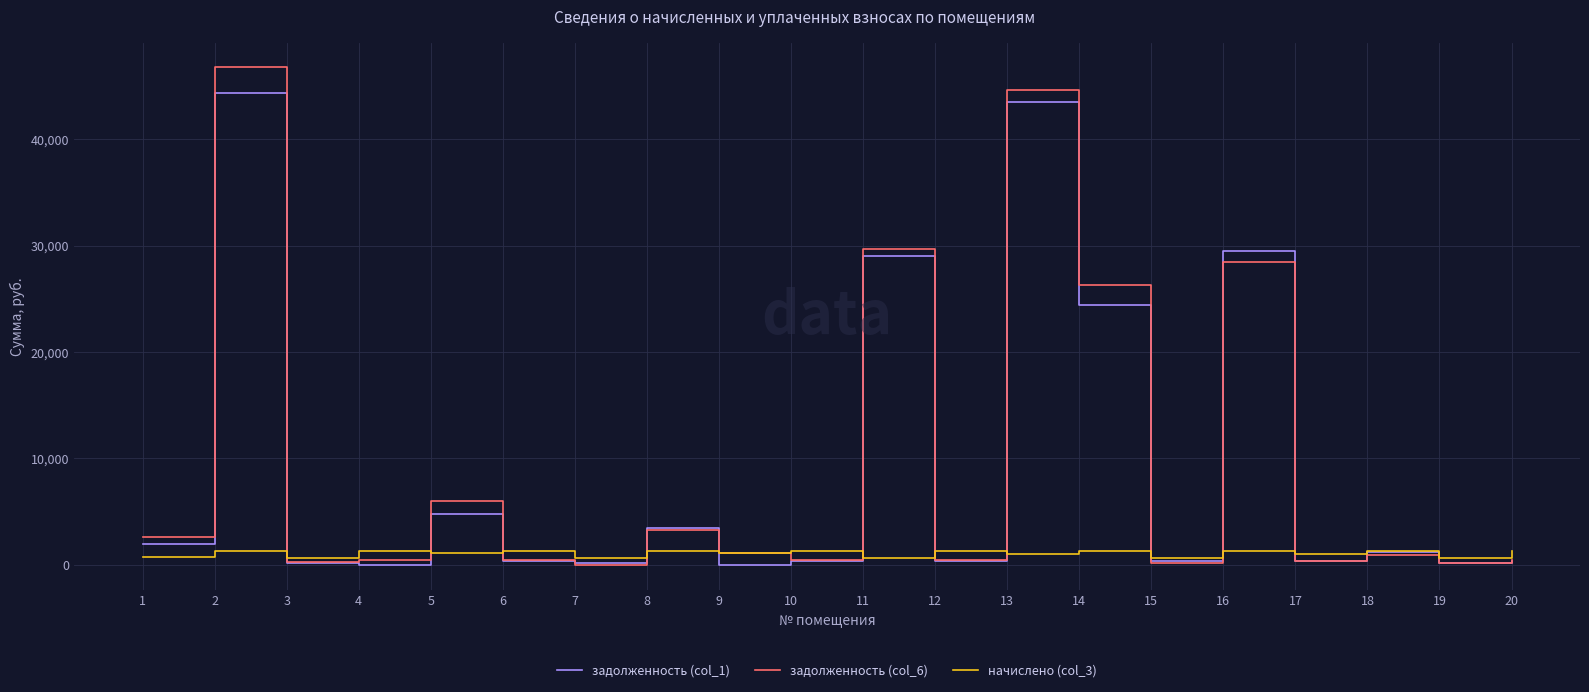

What is the difference between the highest and lowest values at 3?

467.0